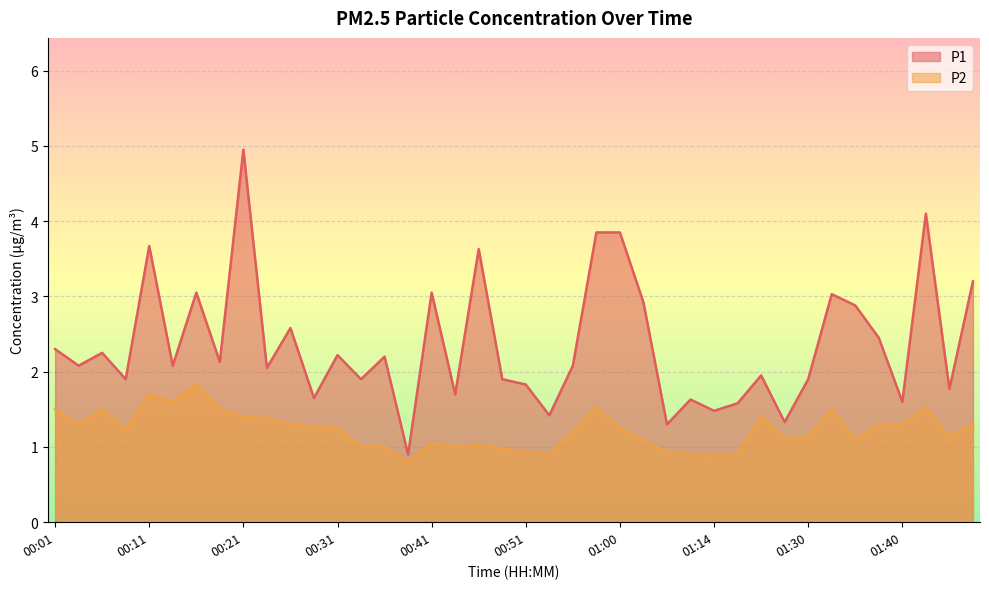

At which category does P1 reach its first local valley?

00:04